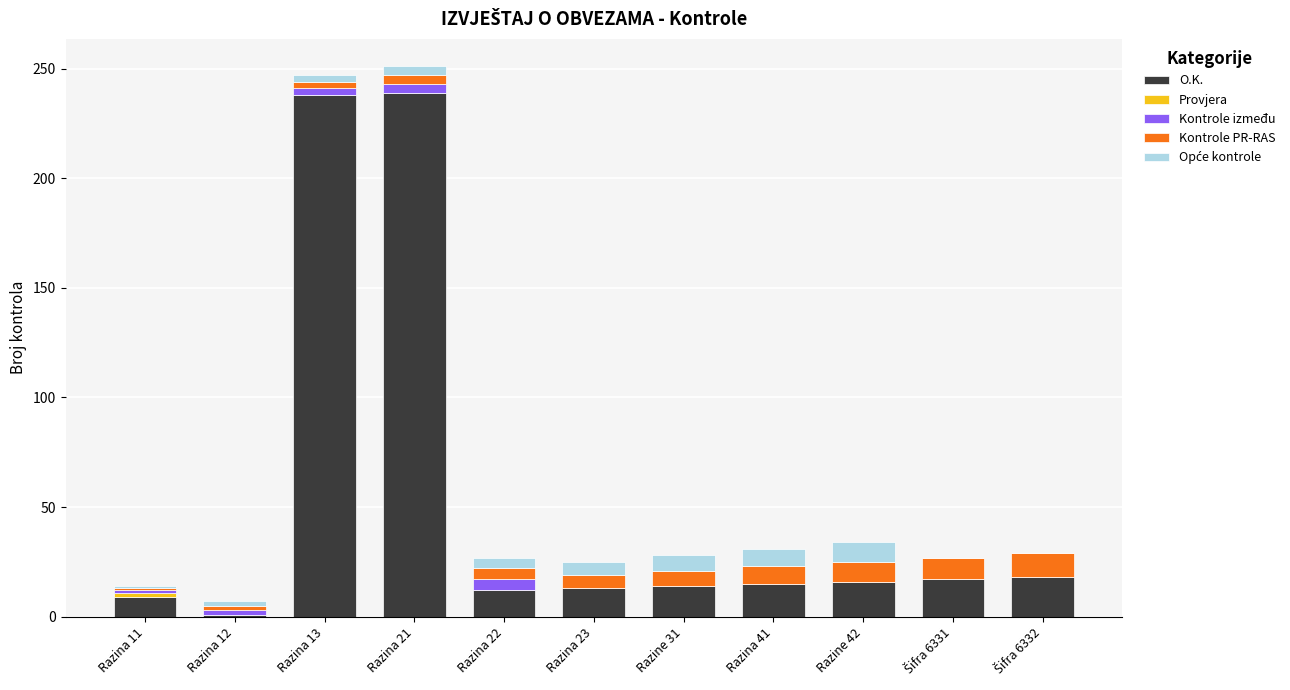

What is the sum of all O.K. values?

592